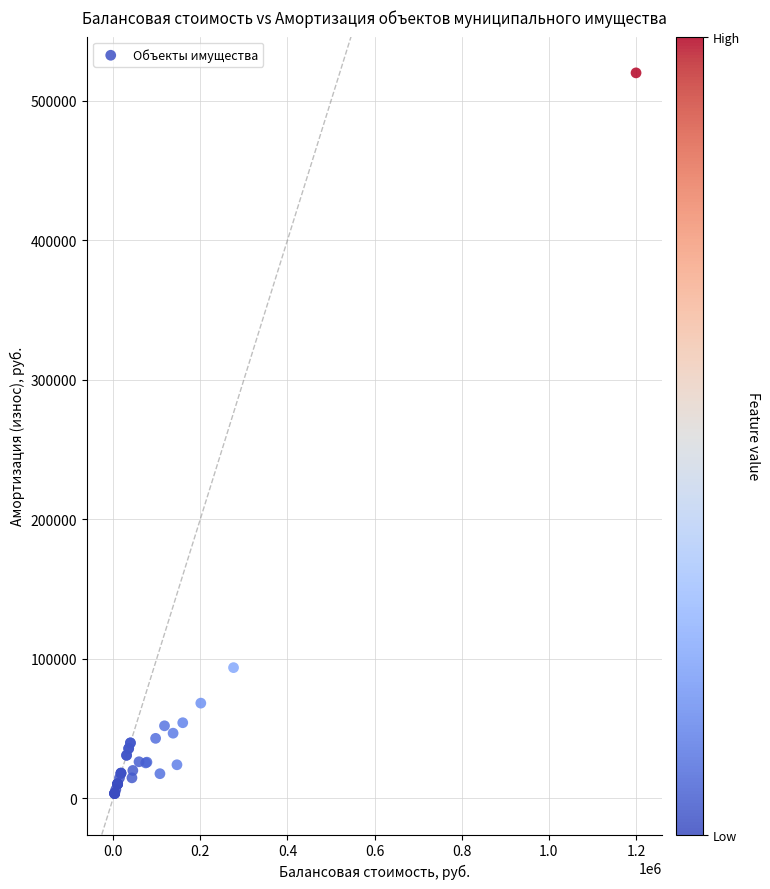

What Y value in the scatter plot is closest to 261705?

93639.3